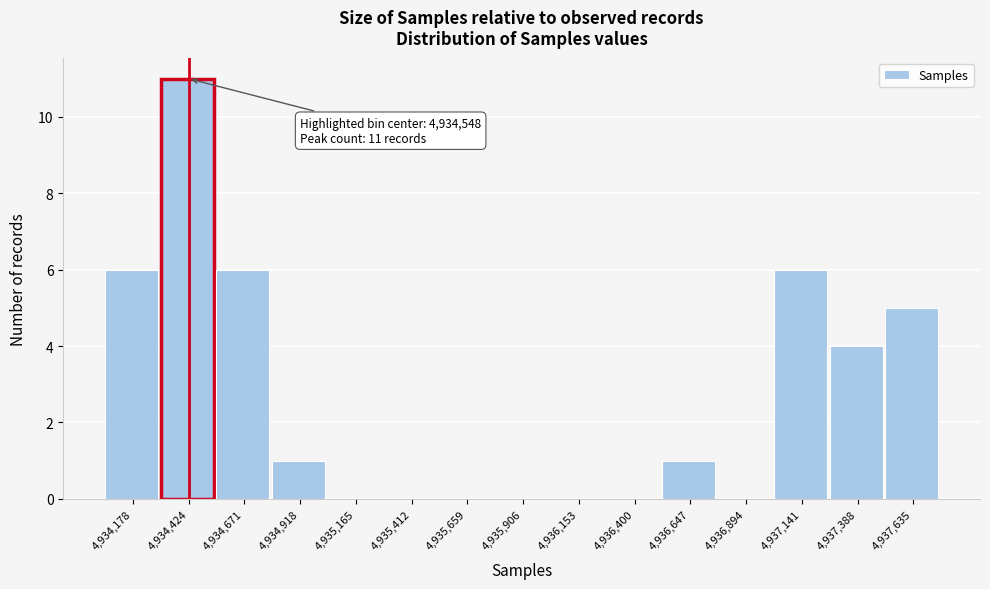

Reading right to left, list all the values displayed in this chart.

4,937,635=5	4,937,388=4	4,937,141=6	4,936,894=0	4,936,647=1	4,936,400=0	4,936,153=0	4,935,906=0	4,935,659=0	4,935,412=0	4,935,165=0	4,934,918=1	4,934,671=6	4,934,424=11	4,934,178=6